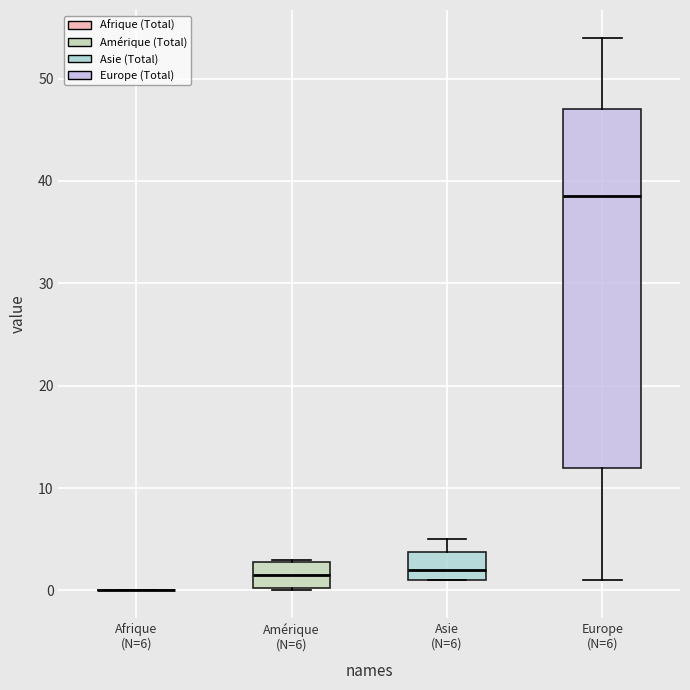

Which box is the tallest, from its lower edge to its upper edge?

Europe (N=6)